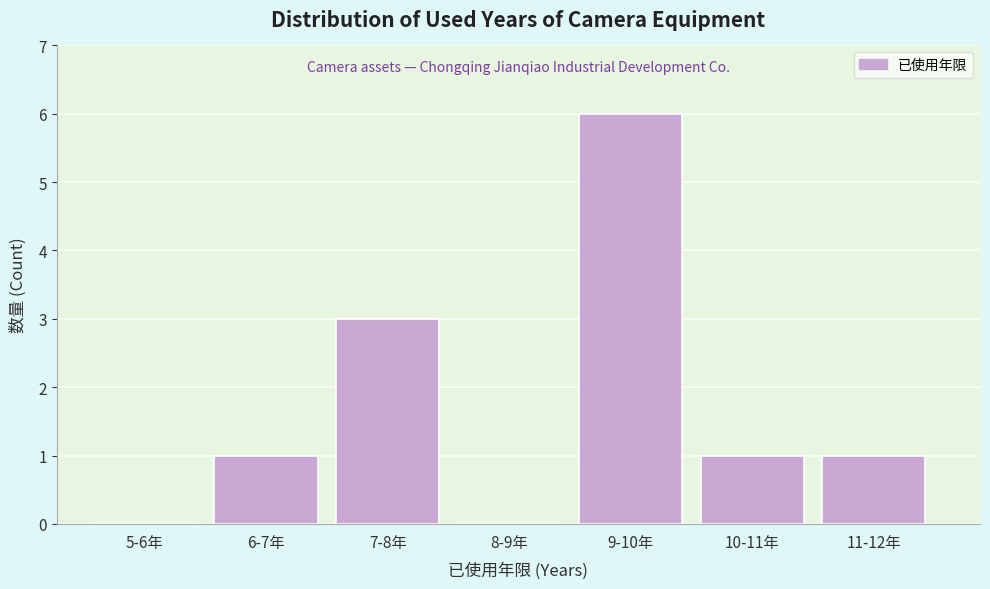

Reading left to right, list all the values displayed in this chart.

5-6年=0	6-7年=1	7-8年=3	8-9年=0	9-10年=6	10-11年=1	11-12年=1